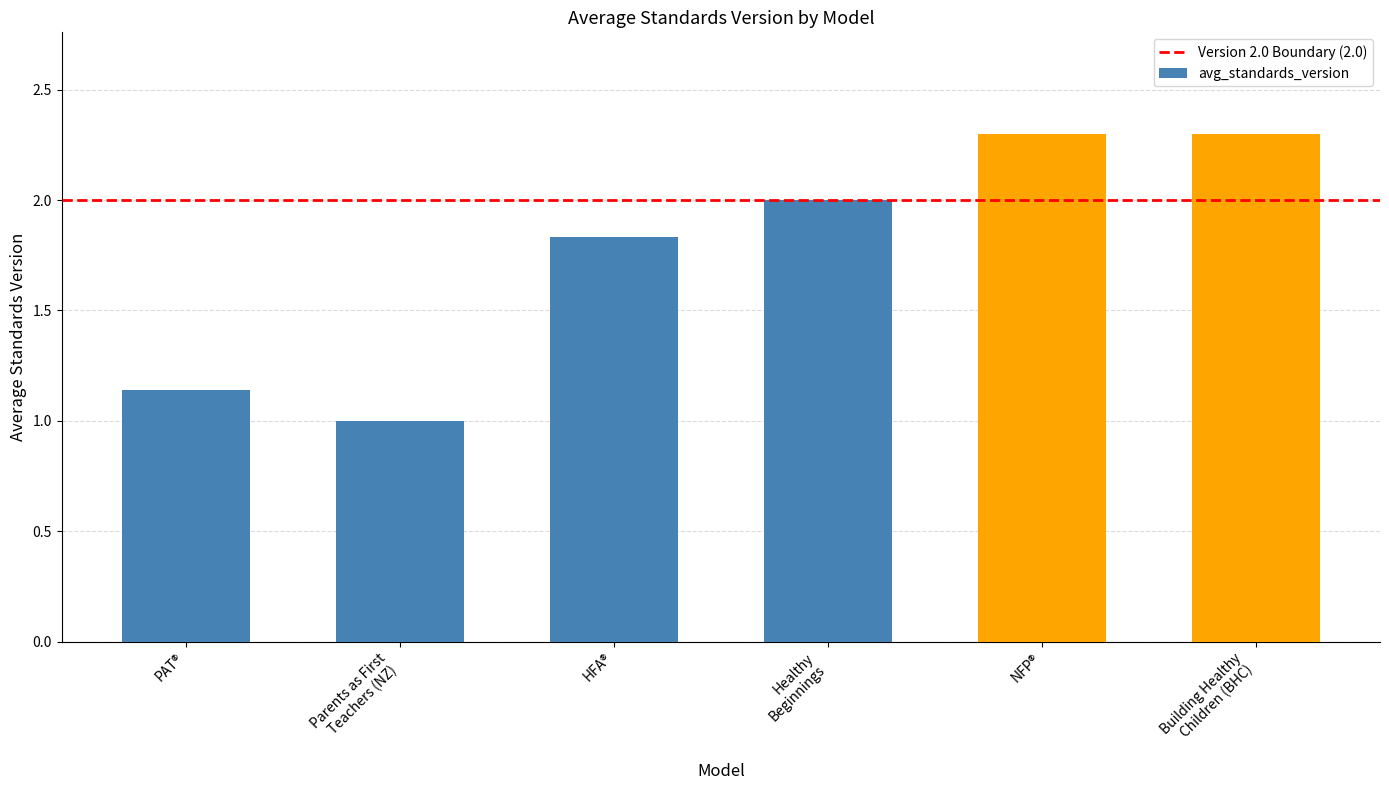

What is the smallest value displayed?

1.0